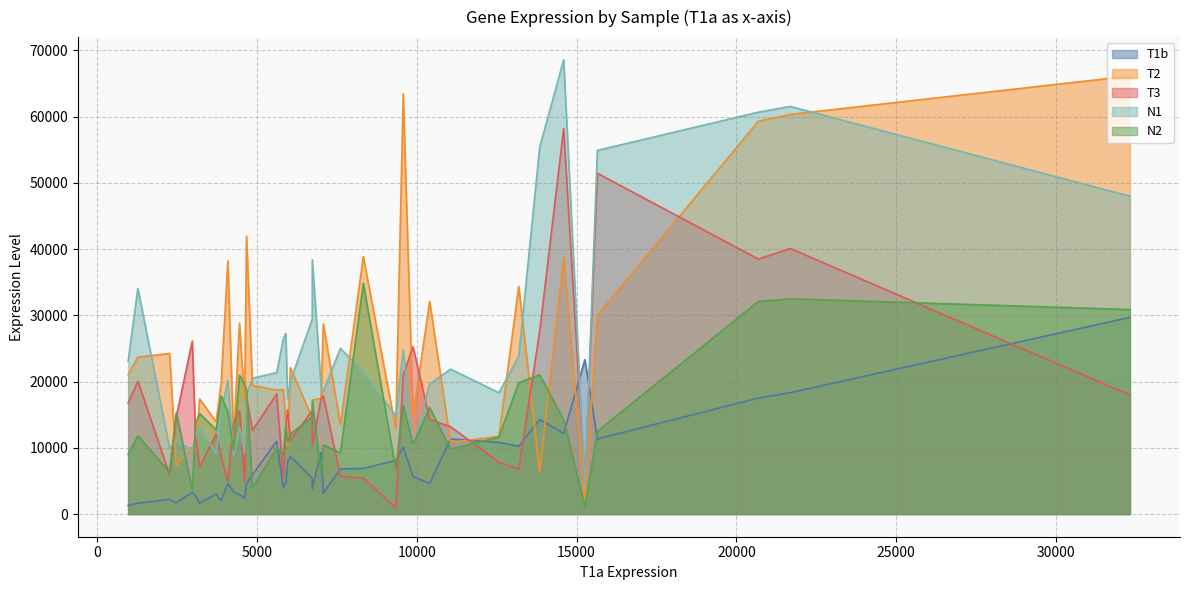

Which series ends up on top after the final intersection of T1b and N1?

N1